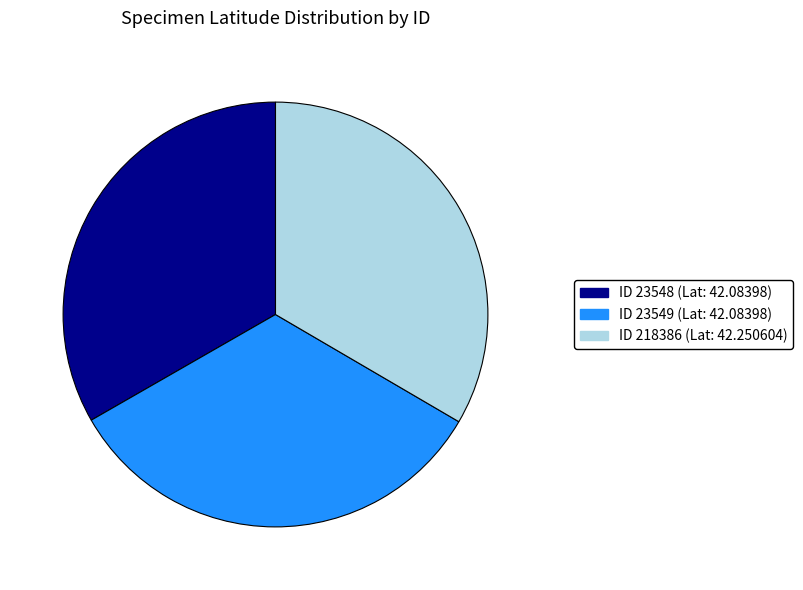

Is it true that ID 23549 (Lat: 42.08398) is 23% of the pie?

False